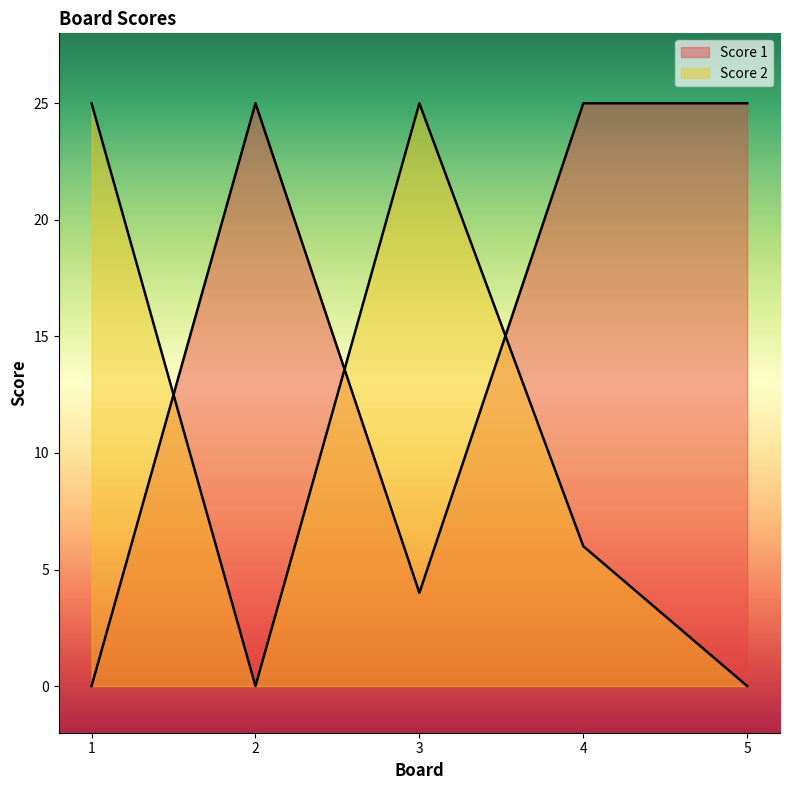

Which series ends up on top after the final intersection of Score 2 and Score 1?

Score 1